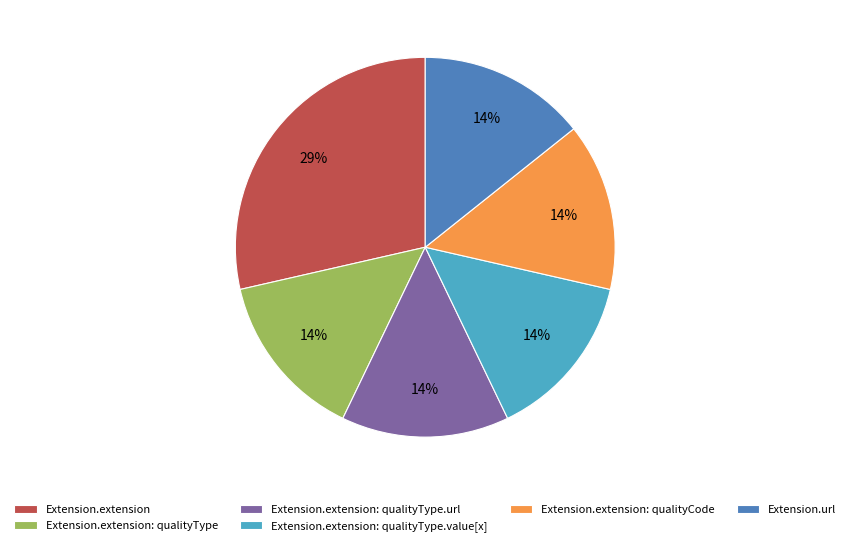

Count the number of slices in the pie.

6